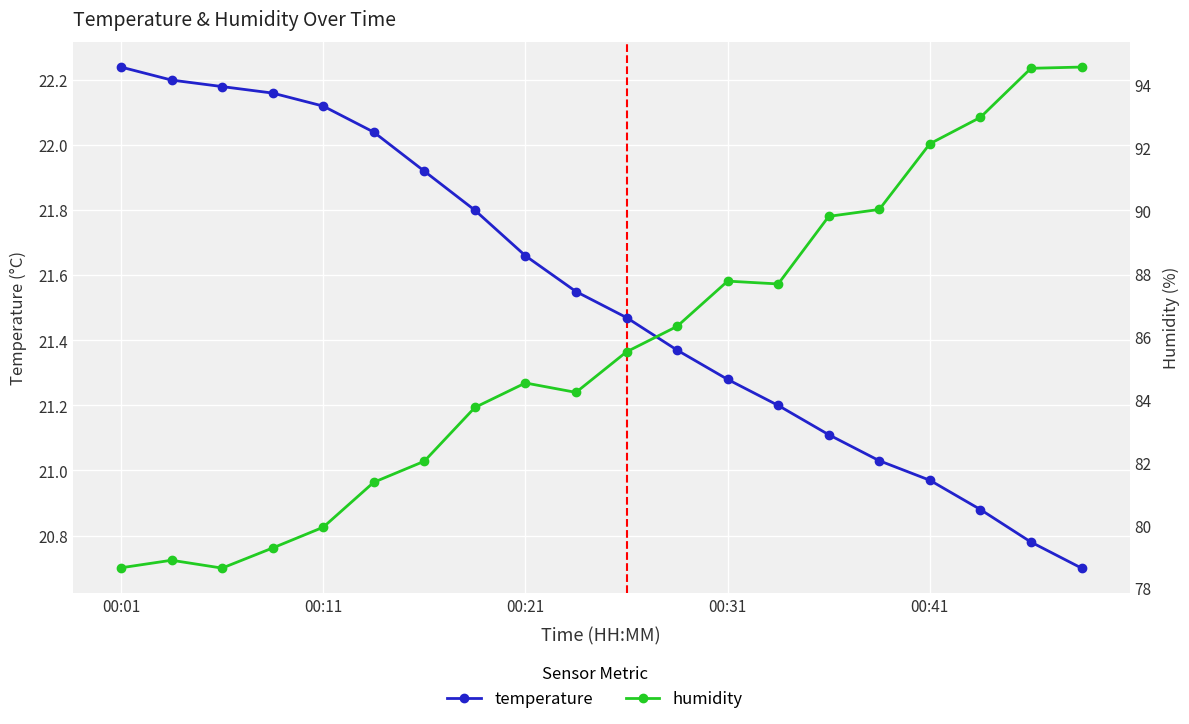

True or false: humidity and temperature cross at least once.

False